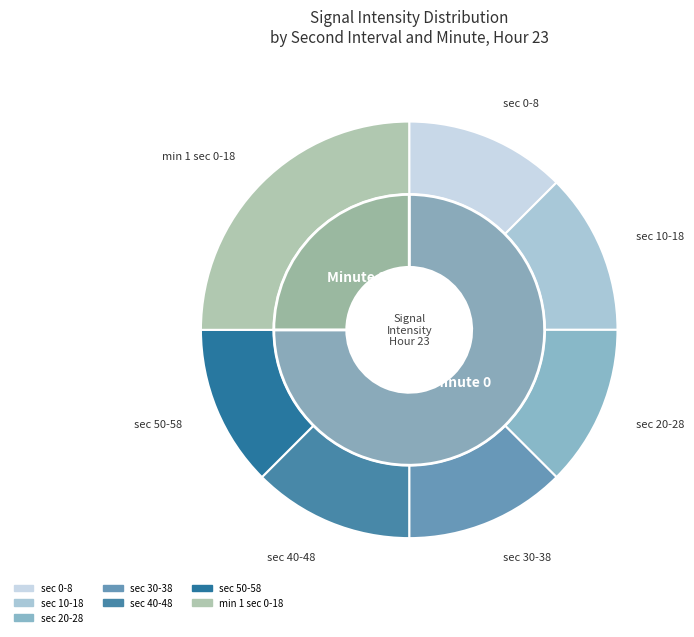

The 0 slice represents 1% of the pie. True or false?

False